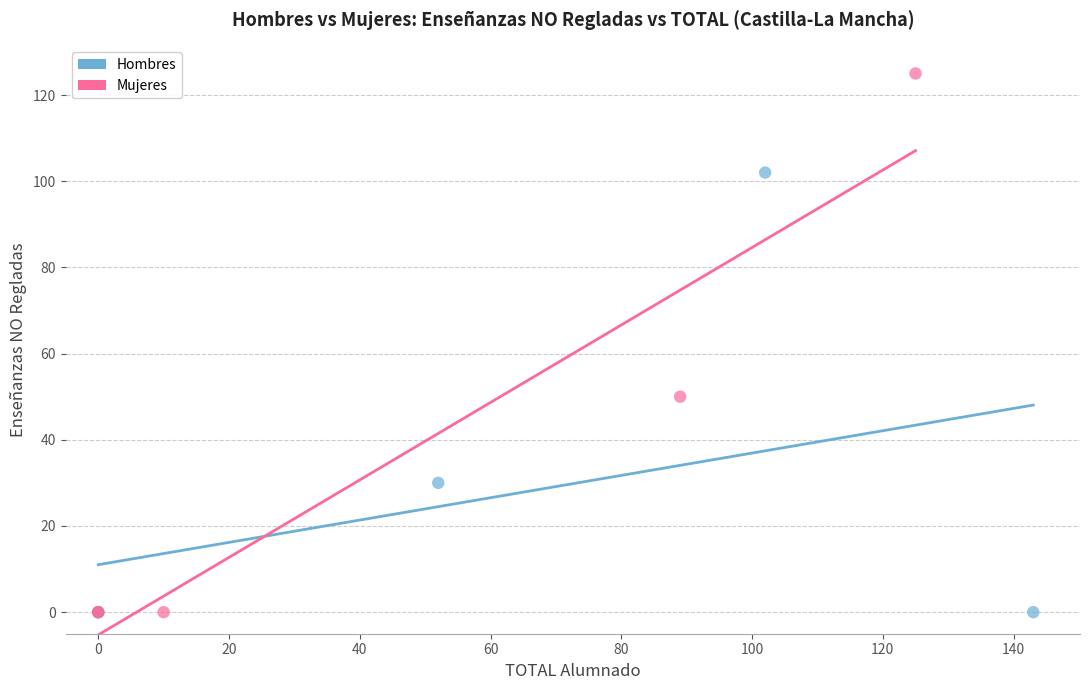

Which series contains the highest Y value?

Mujeres